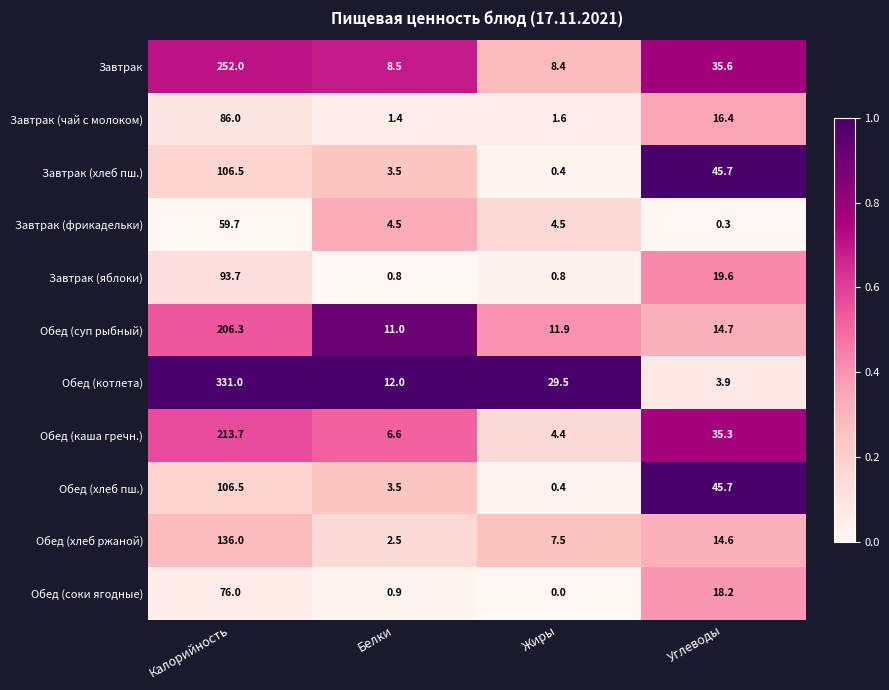

The Обед (соки ягодные) series shows 0.0 at Жиры. True or false?

True